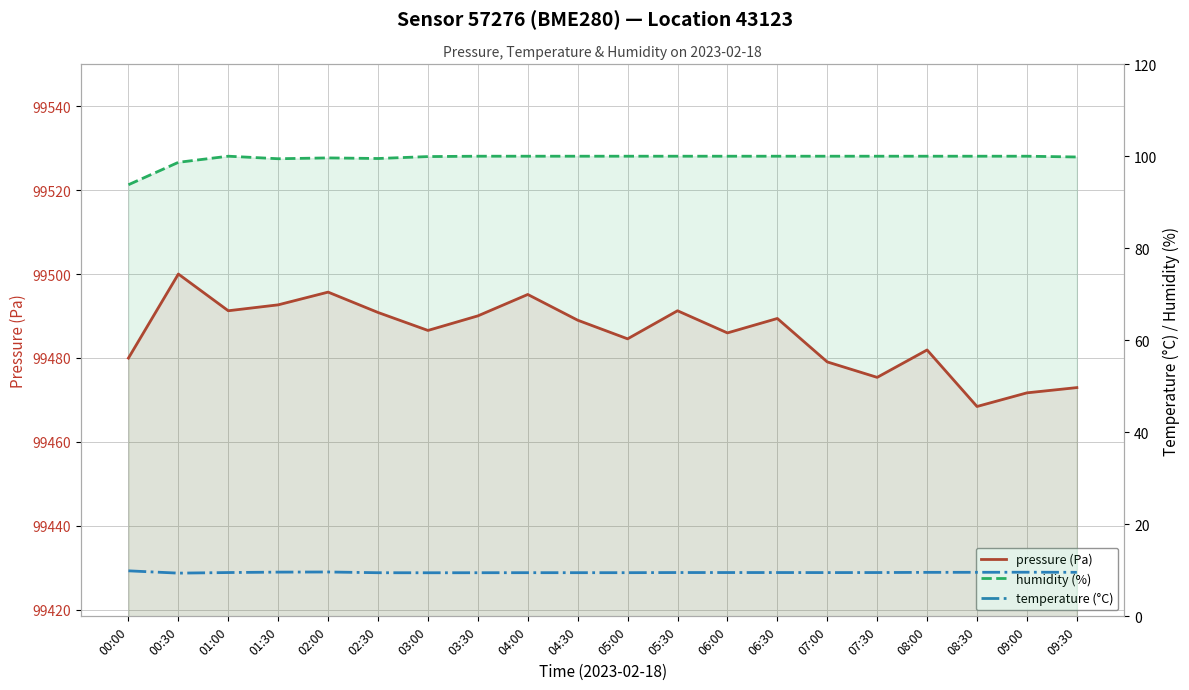

At which category does the chart reach its peak across all series?

00:30